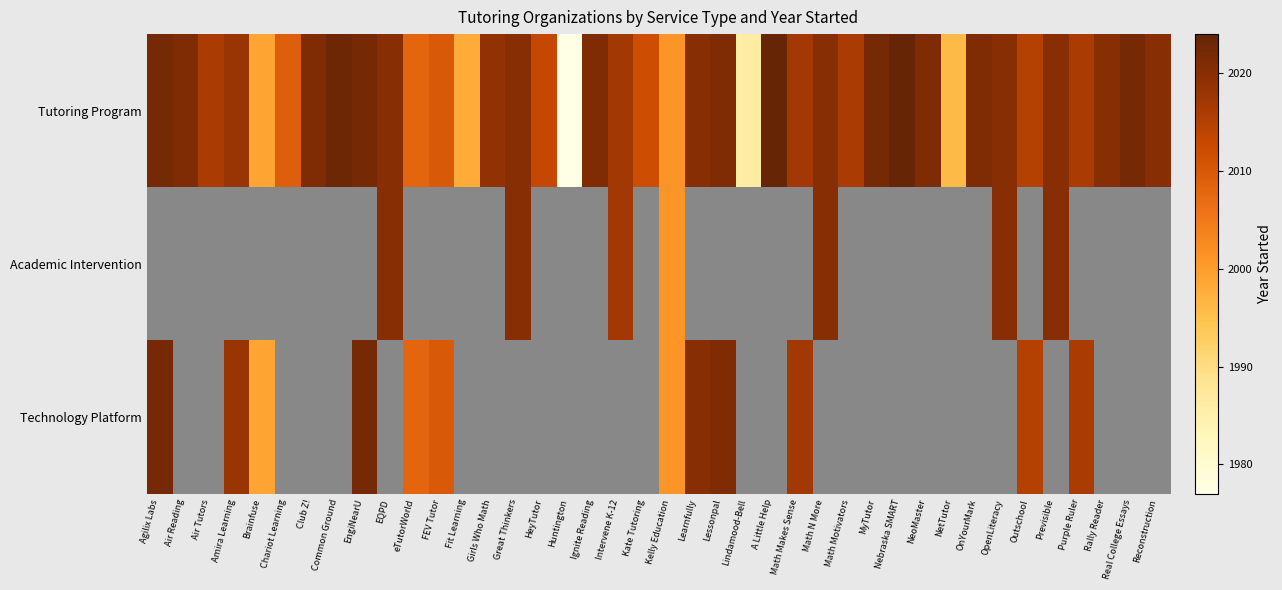

At how many categories does at least one series exceed 1979?

39